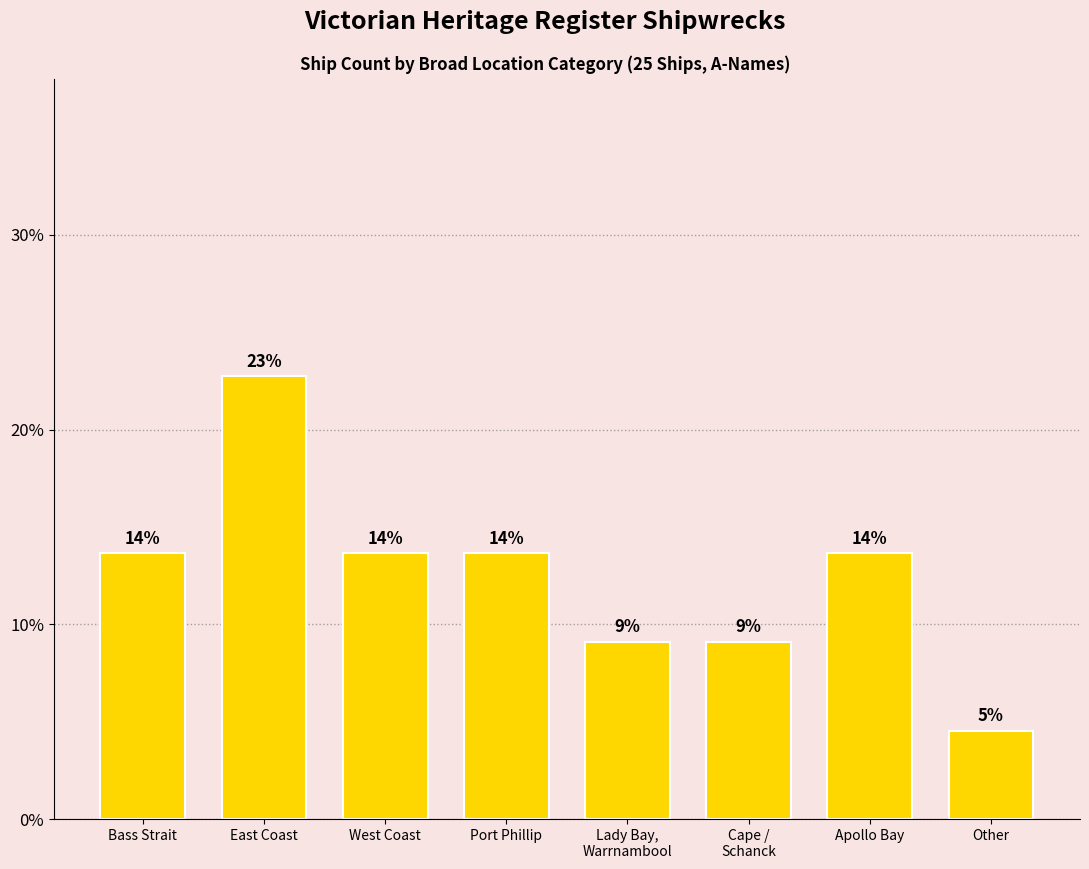

How many bars are there in total?

8